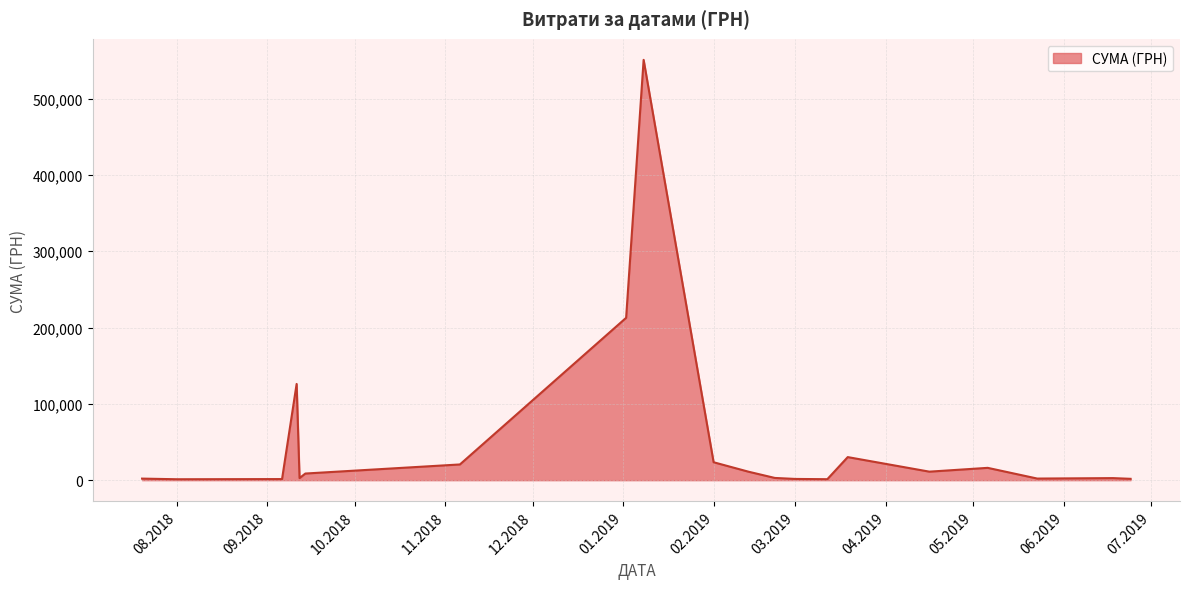

What is the maximum value shown in the chart?

550904.7